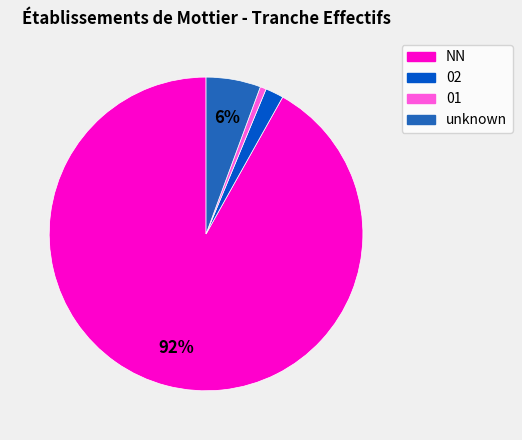

Is the sum of NN and unknown greater than half?

Yes